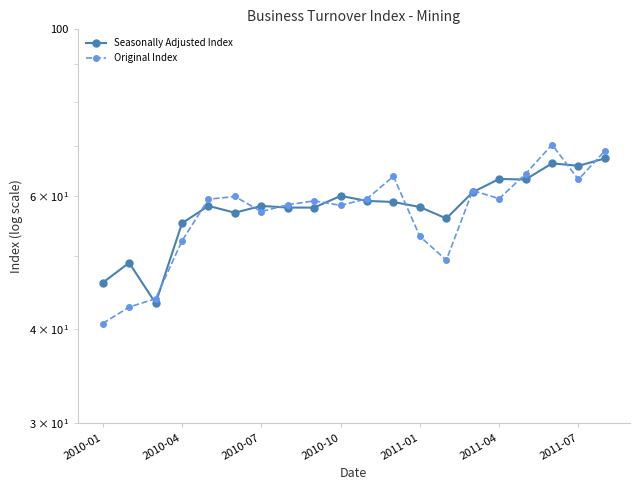

What position from the right is 2011-07?

2